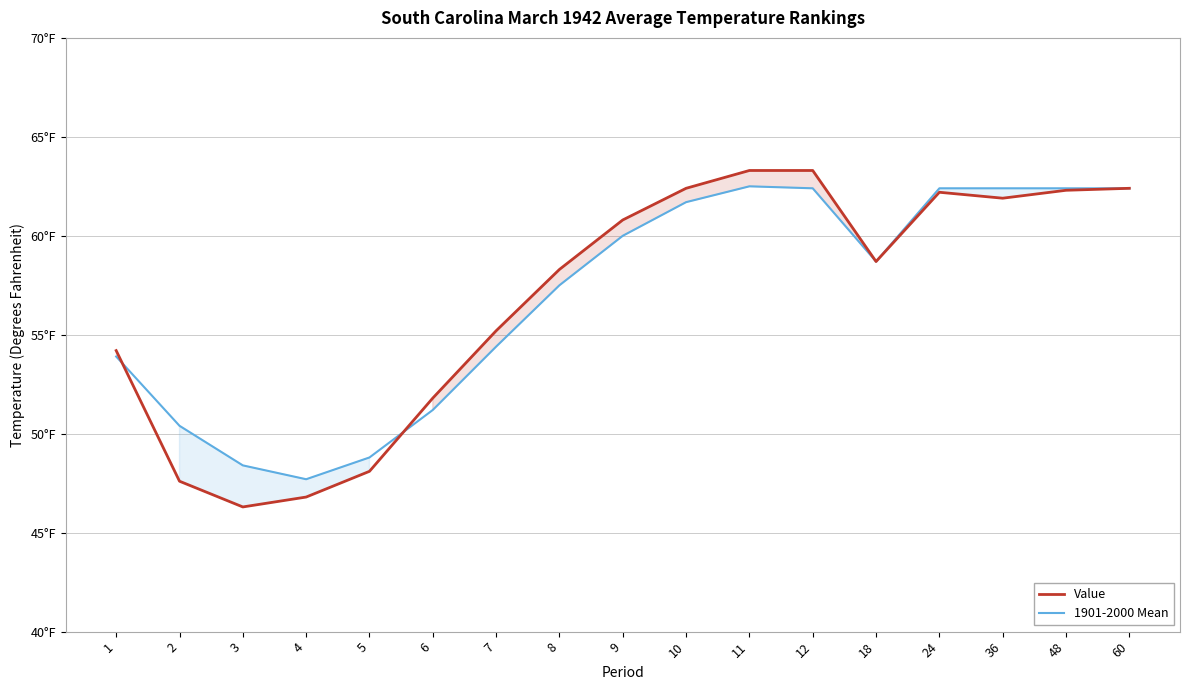

The value of 1901-2000 Mean at 18 is 23.4. True or false?

False